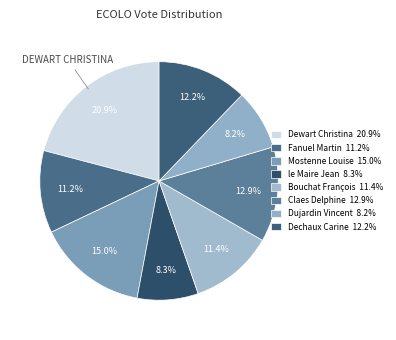

Which category has the biggest portion of the pie?

Dewart Christina